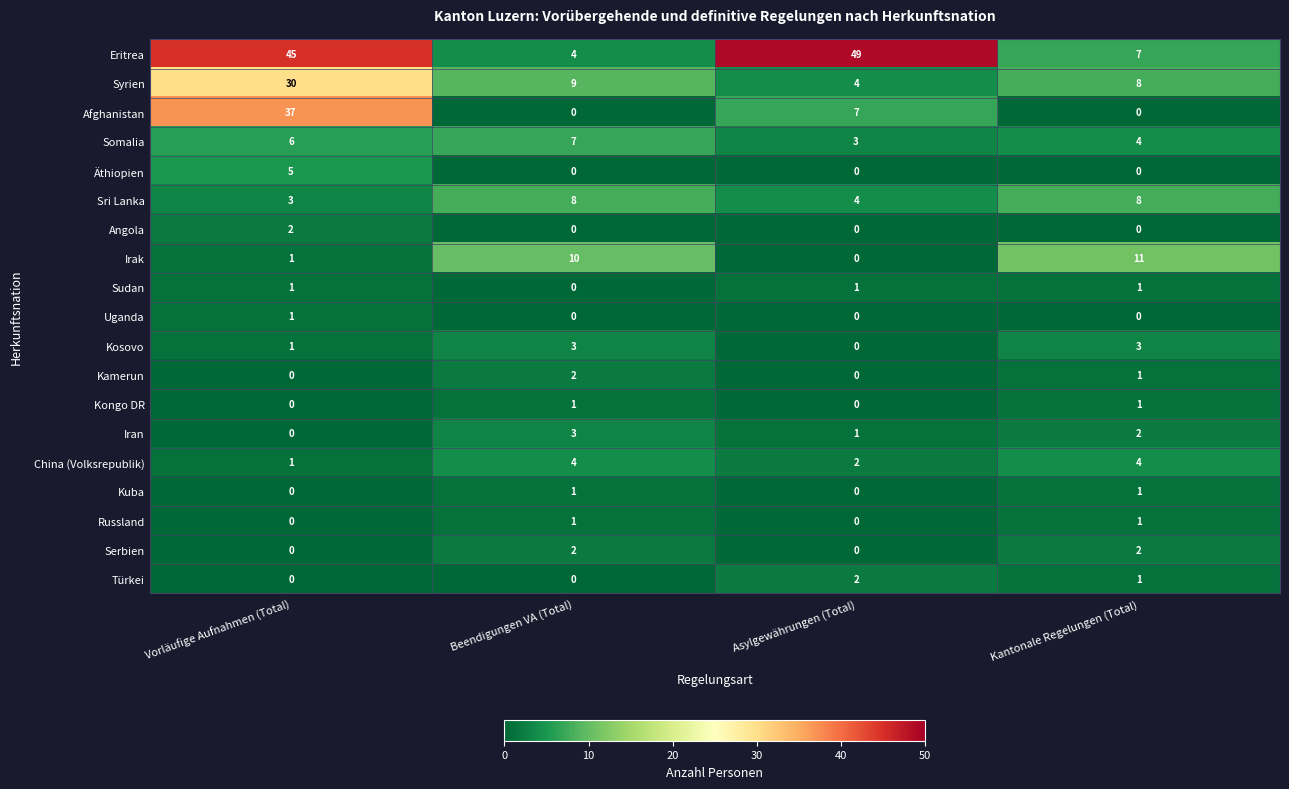

What is the highest value of the Äthiopien series?

5